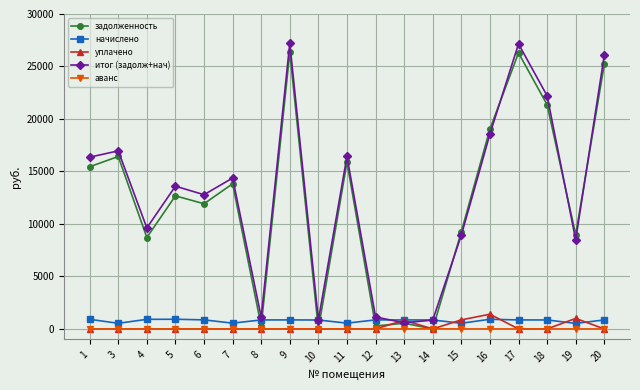

How many intersections are there between задолженность and начислено?

6